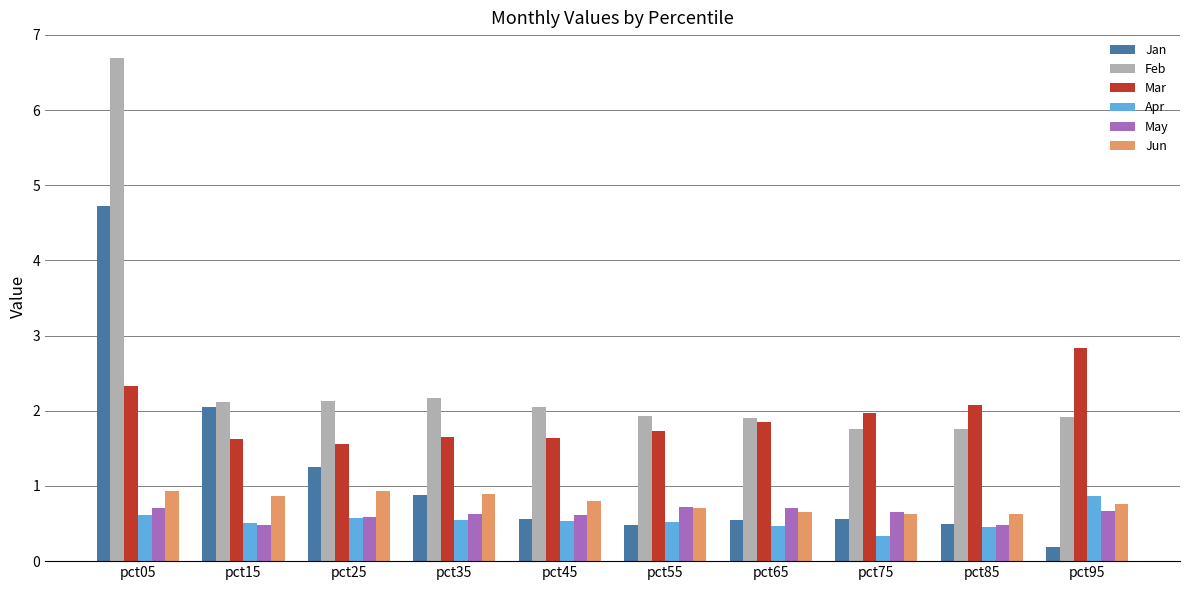

True or false: May has a value of 0.3 at pct55.

False